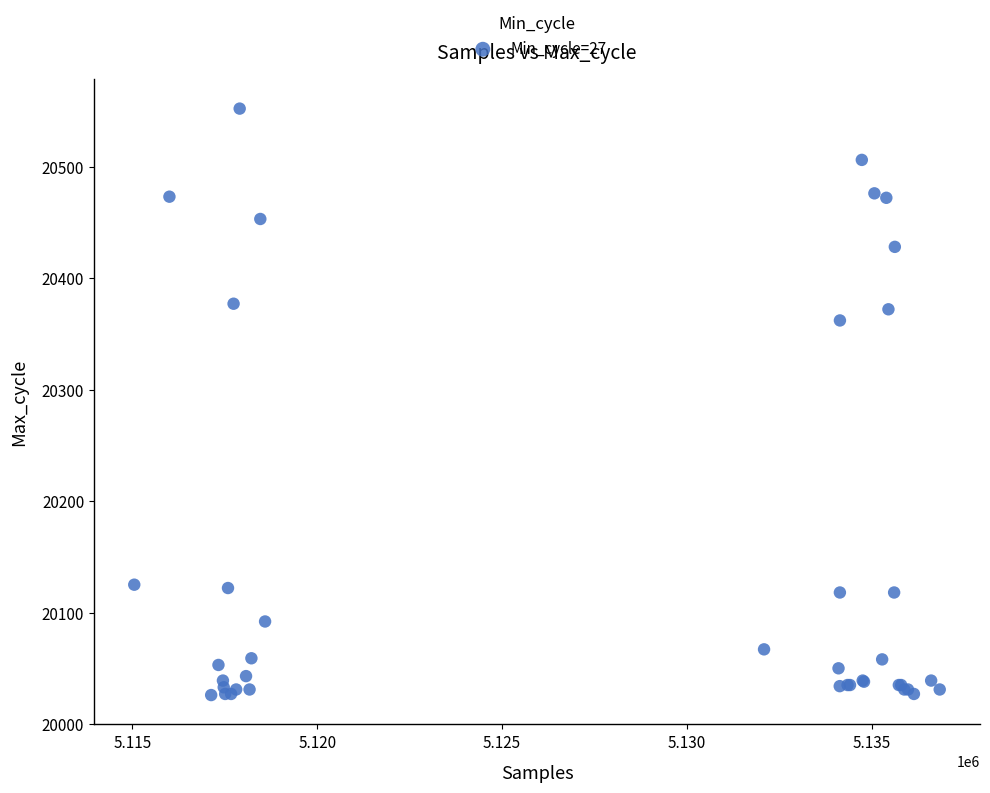

What Y value in the scatter plot is closest to 20289?

20362